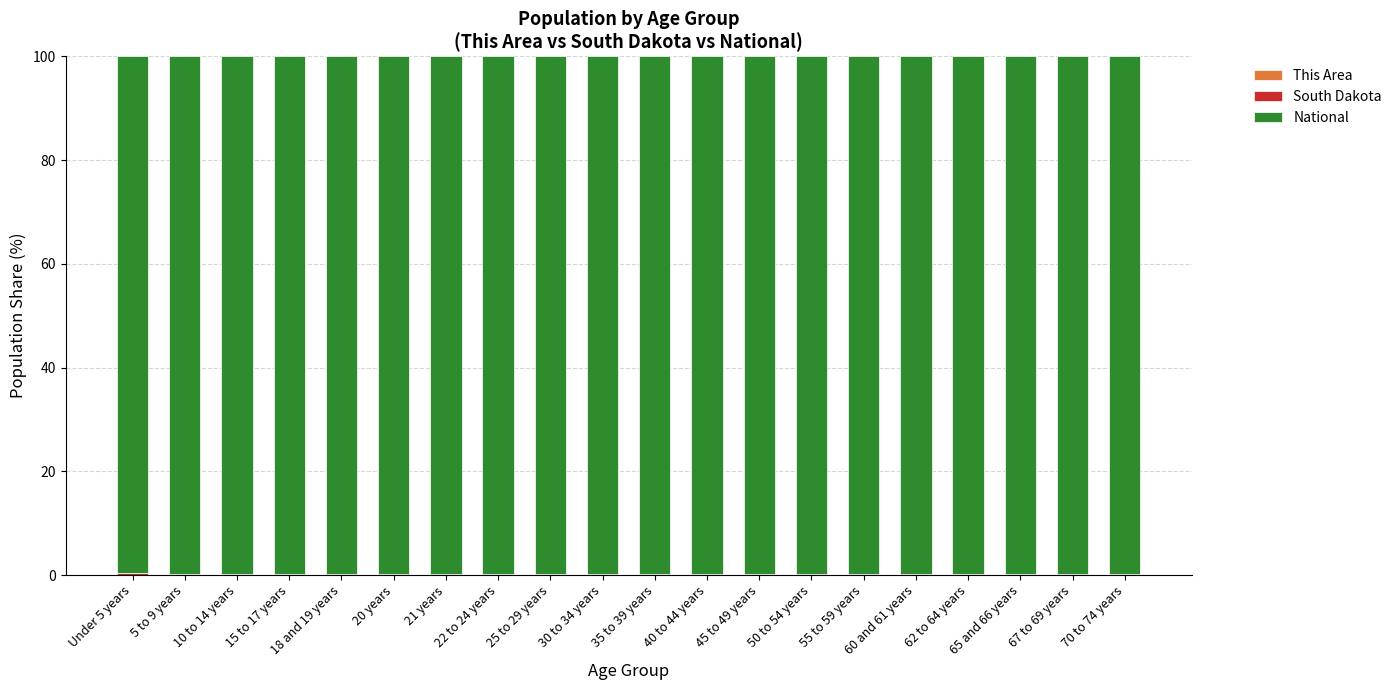

What is the sum of all South Dakota values?

5.2